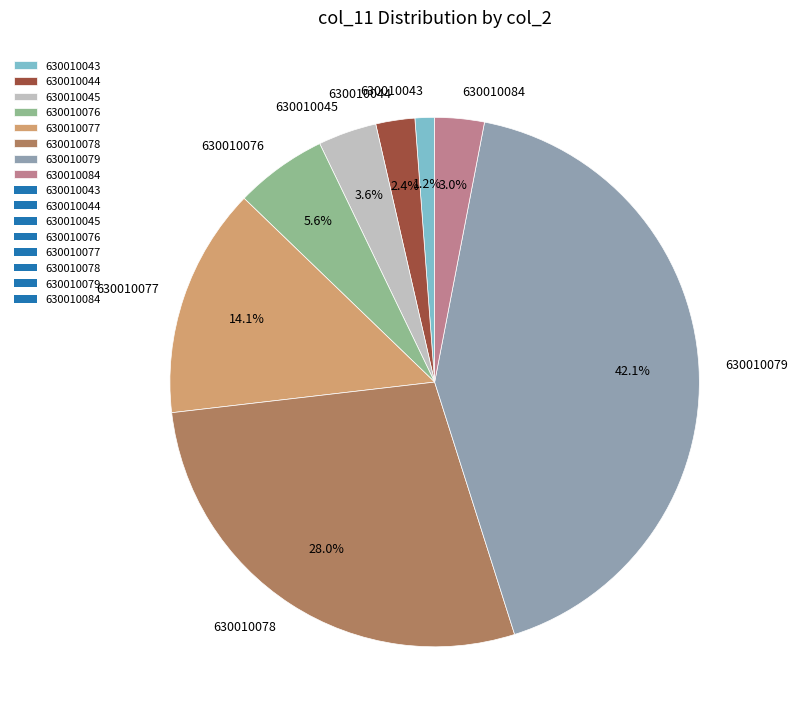

Between 630010079 and 630010077, which is larger?

630010079